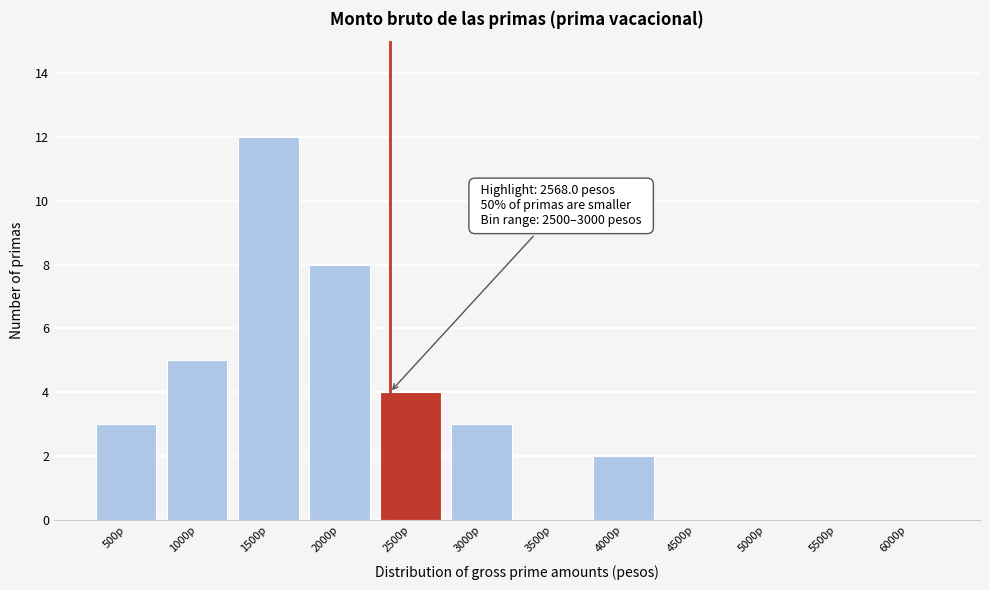

Reading left to right, what are all the values shown in this chart?

500p=3	1000p=5	1500p=12	2000p=8	2500p=4	3000p=3	3500p=0	4000p=2	4500p=0	5000p=0	5500p=0	6000p=0